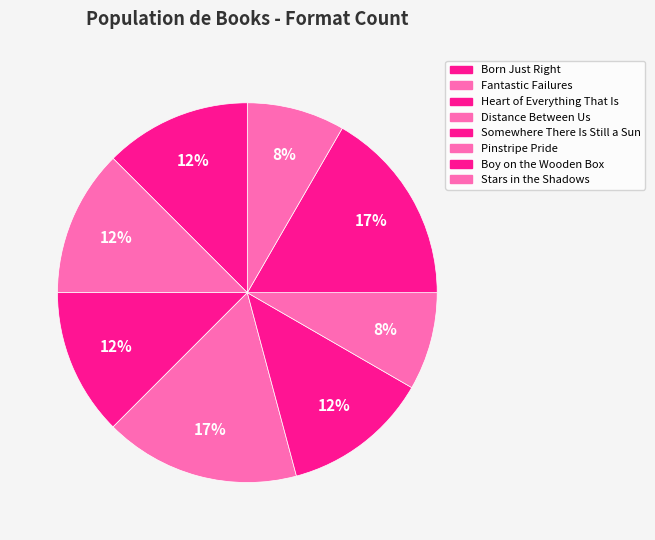

To the nearest percent, what is the combined percentage of Boy on the Wooden Box and Pinstripe Pride?

25%